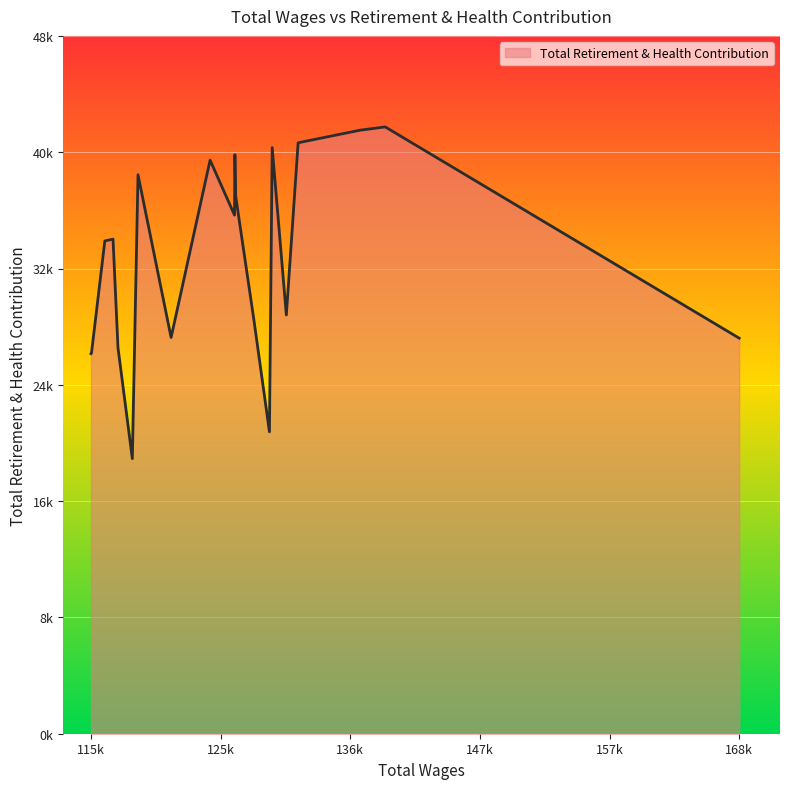

Does the chart have visible grid lines?

Yes